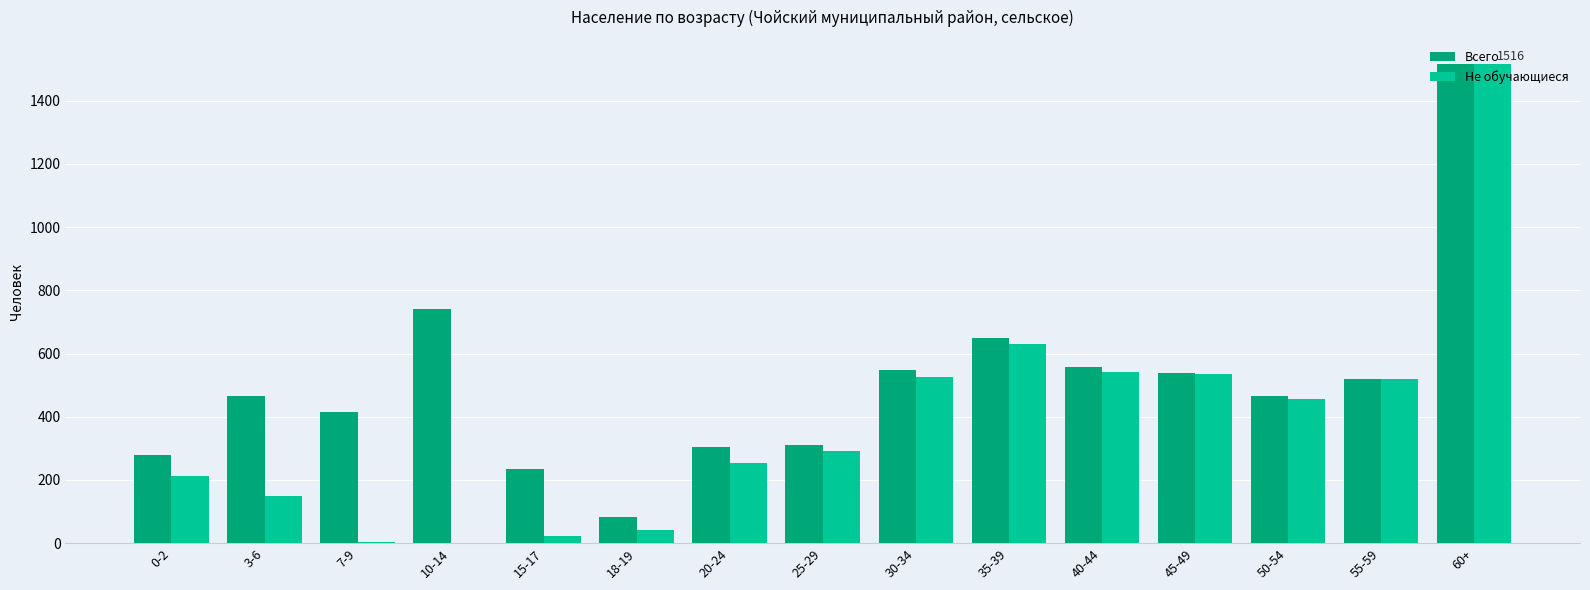

How many categories are shown in the chart?

15